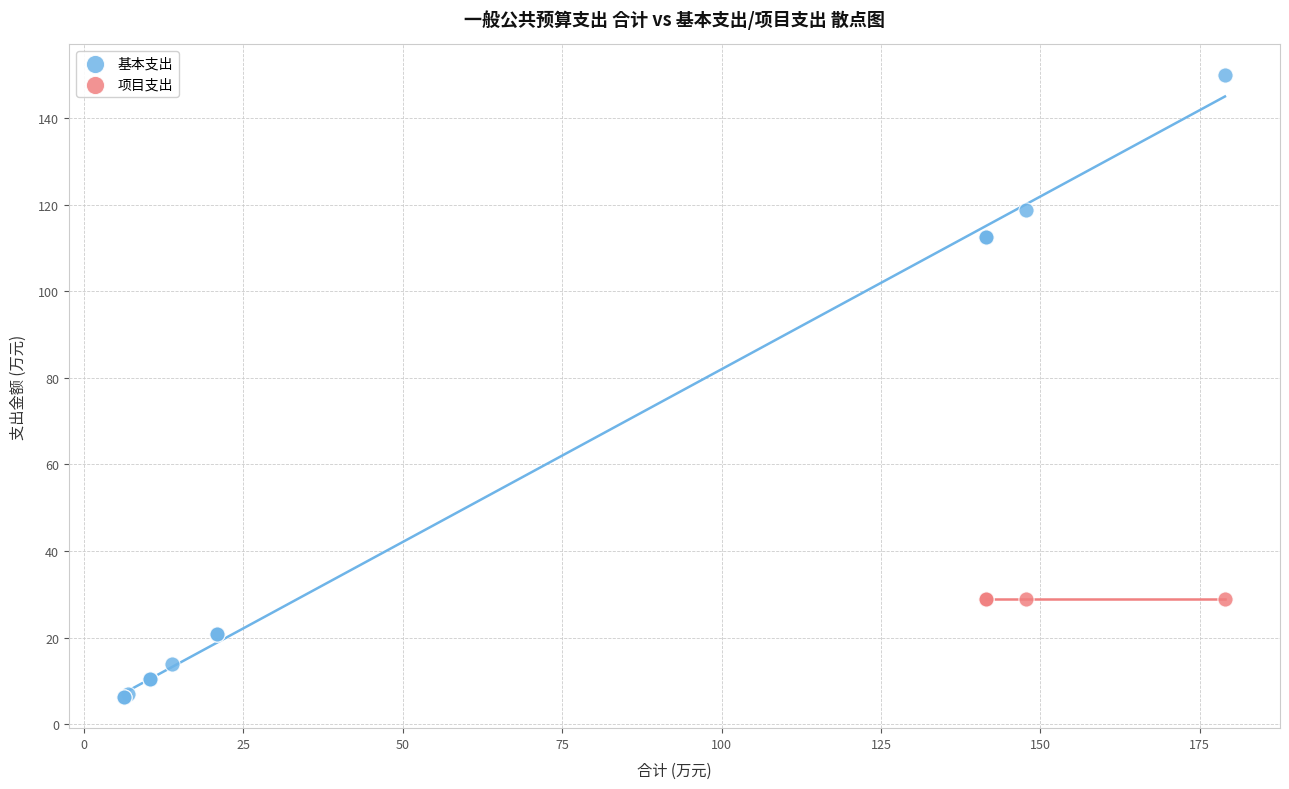

Which series contains the highest Y value?

基本支出